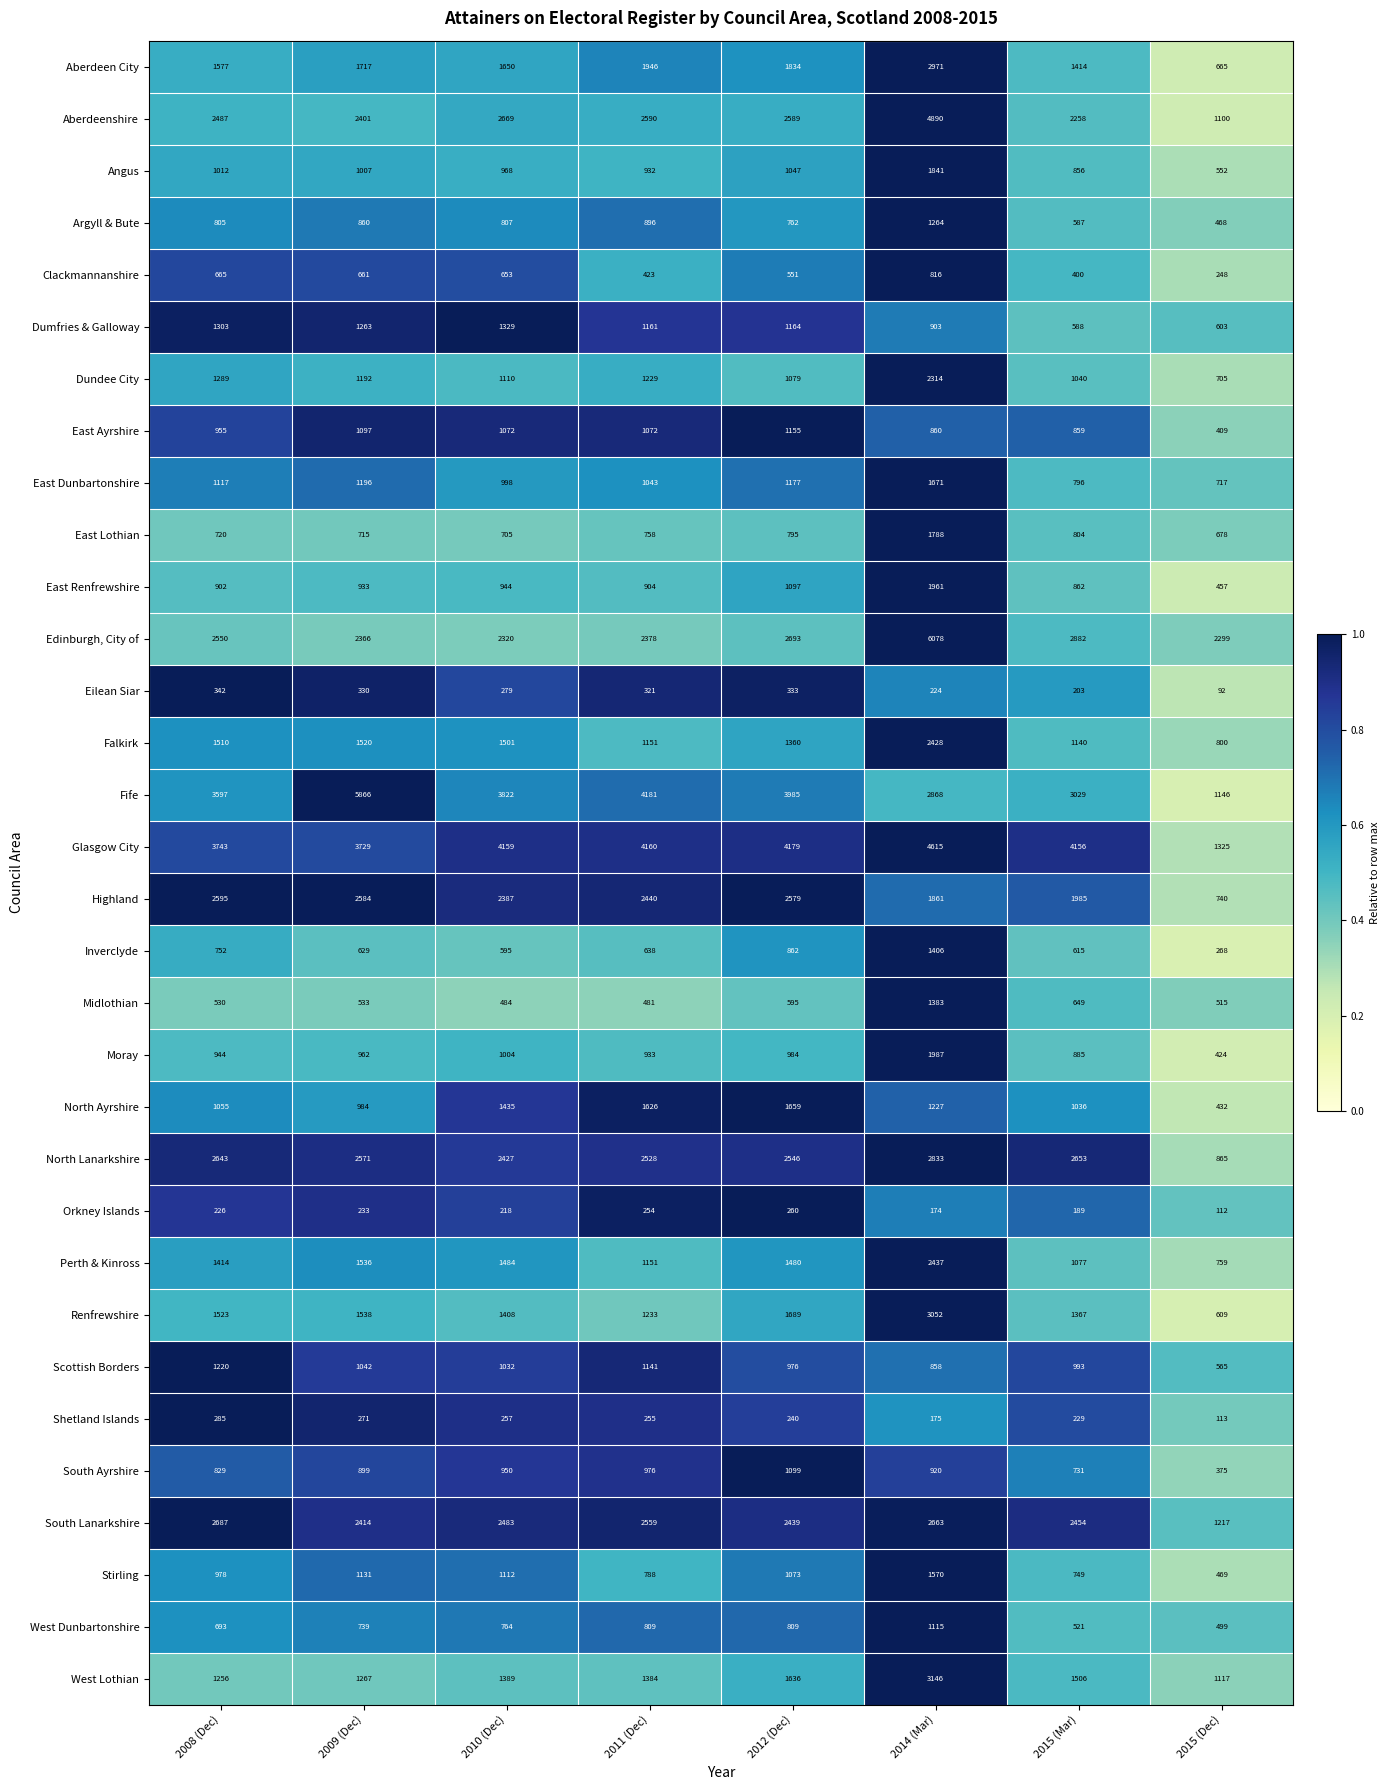

What is the smallest value displayed?

92